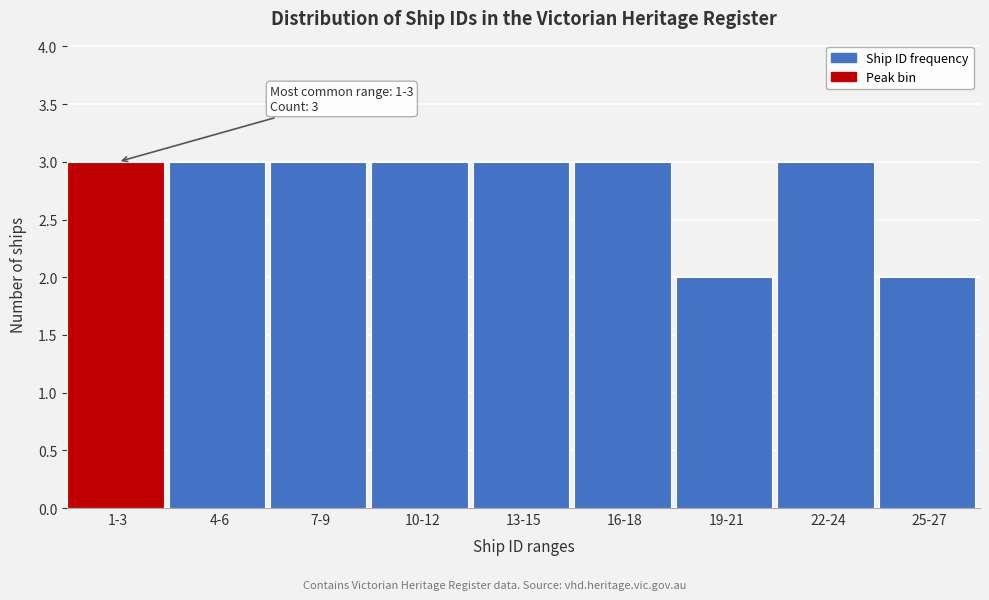

Reading left to right, transcribe all the data shown in this chart.

3	3	3	3	3	3	2	3	2